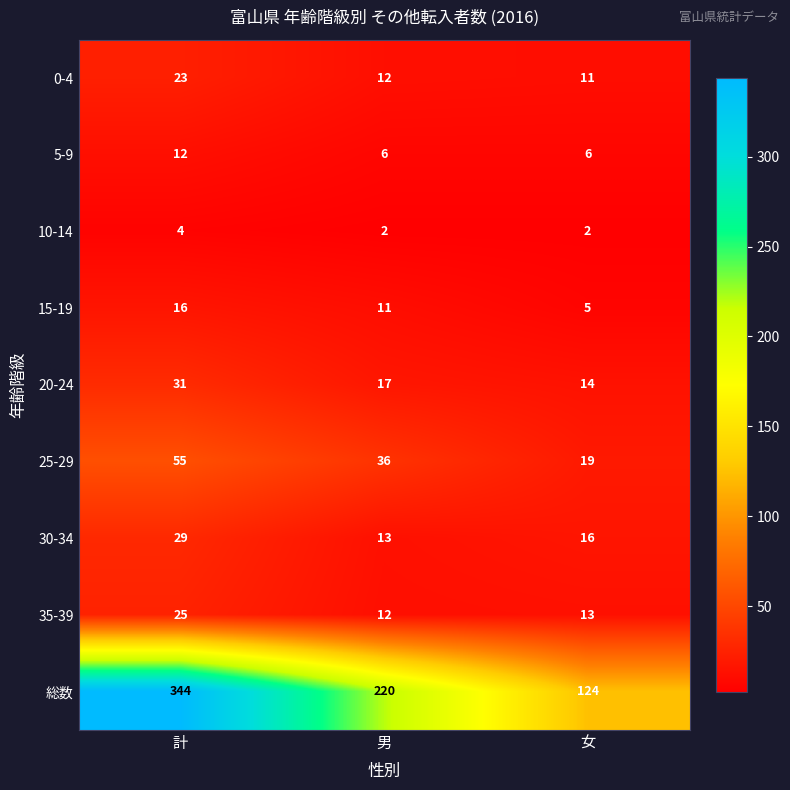

How many series are shown in this chart?

9